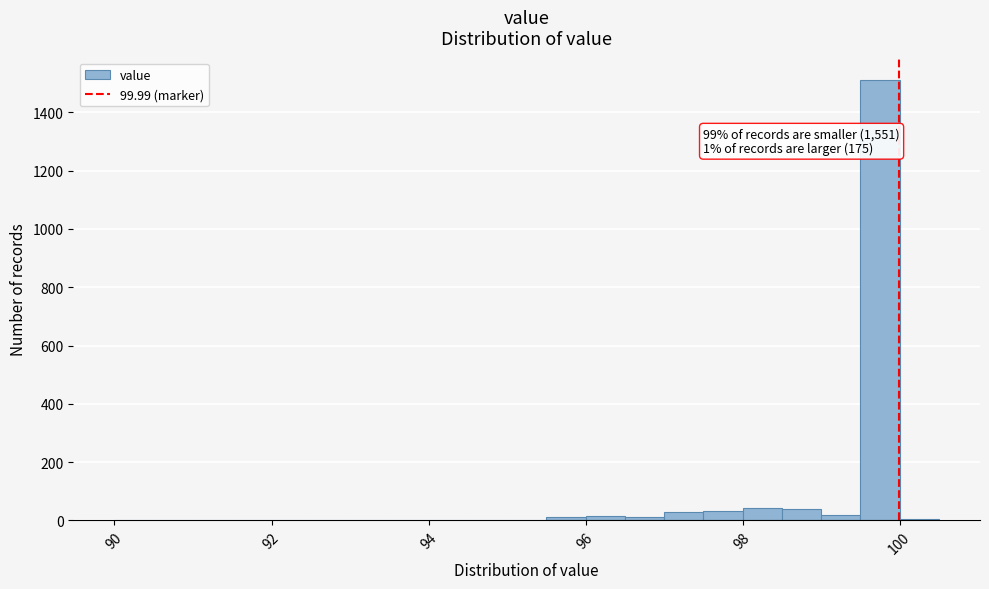

Around what value on the x-axis is the tallest bar? Give the approximate position of its centre, as read against the axis.

99.8